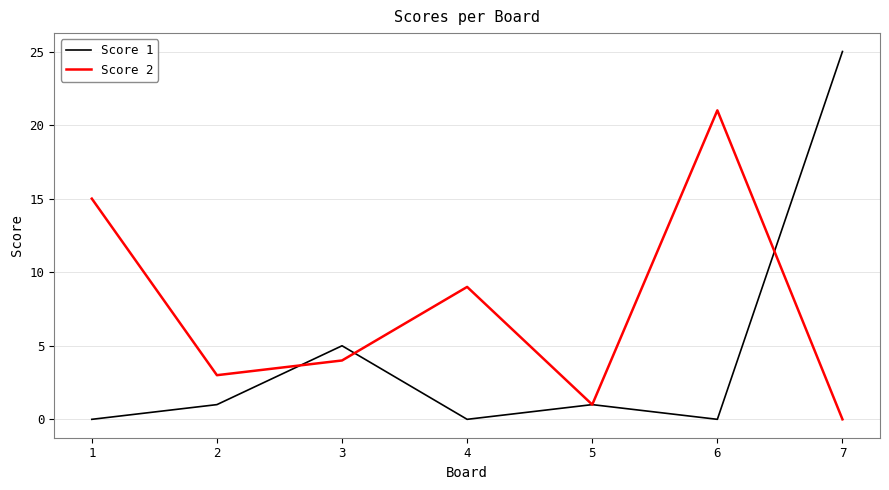

Does the chart display data point markers on the line(s)?

No